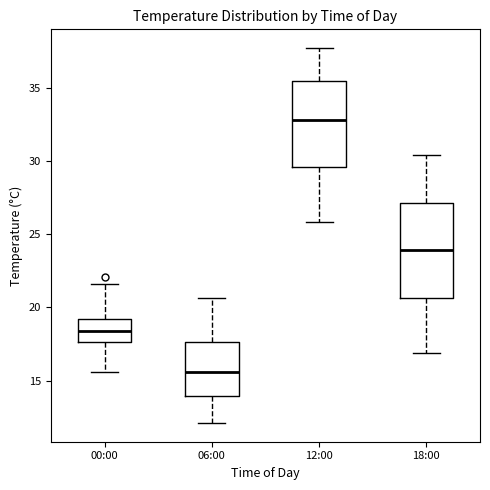

Reading left to right, read every box against the y-axis: the position of its median line, the range the box covers, and the ends of its whiskers. The values are not printed on the chart, so give them approximately, as read against the axis.

00:00: median 18.5, box 17.5 to 19.0, whiskers 15.5 to 21.5
06:00: median 15.5, box 14.0 to 17.5, whiskers 12.0 to 20.5
12:00: median 33.0, box 29.5 to 35.5, whiskers 26.0 to 37.5
18:00: median 24.0, box 20.5 to 27.0, whiskers 17.0 to 30.5